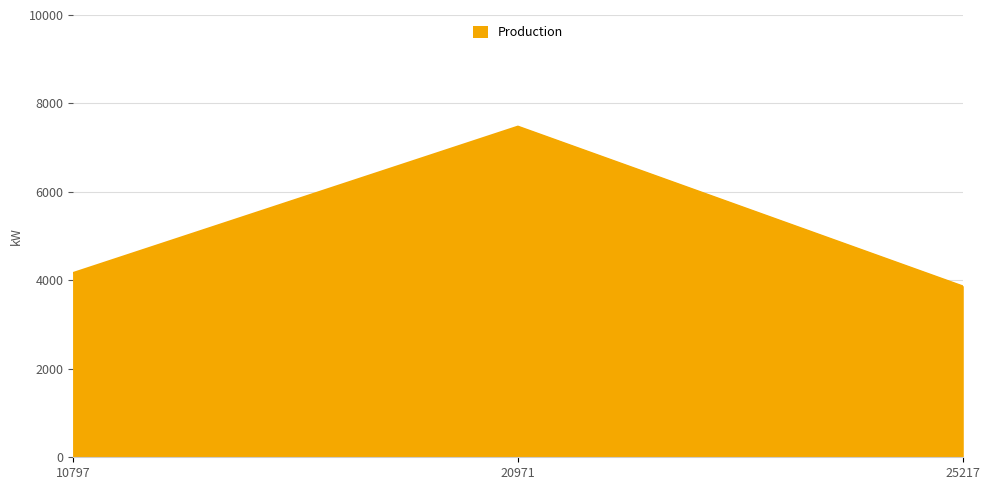

Reading left to right, extract all data points from this chart.

10797=4167	20971=7476	25217=3866